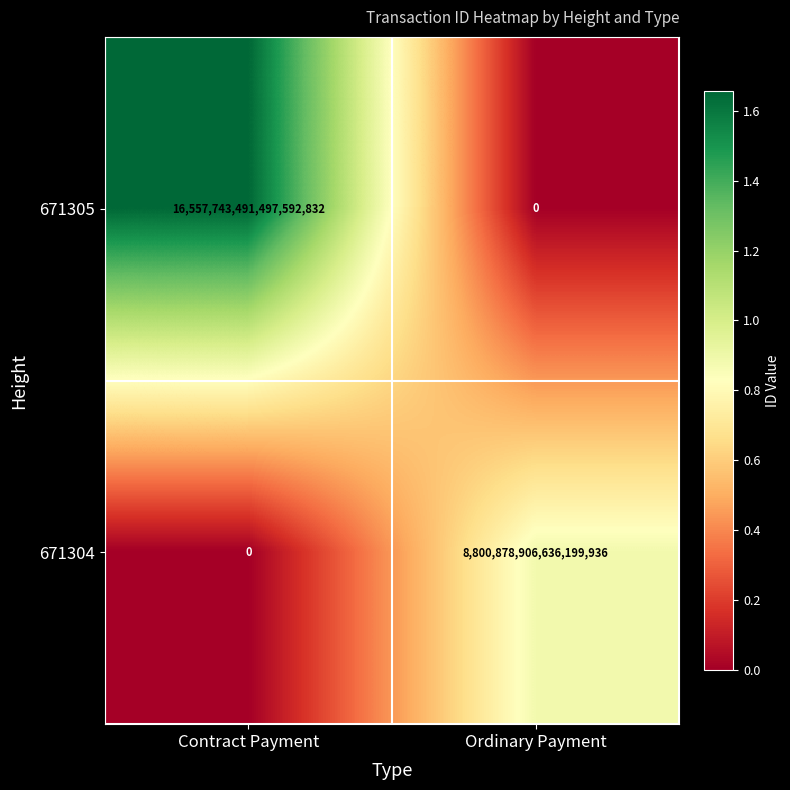

The 671304 series shows 8800878906636199936 at Ordinary Payment. True or false?

True